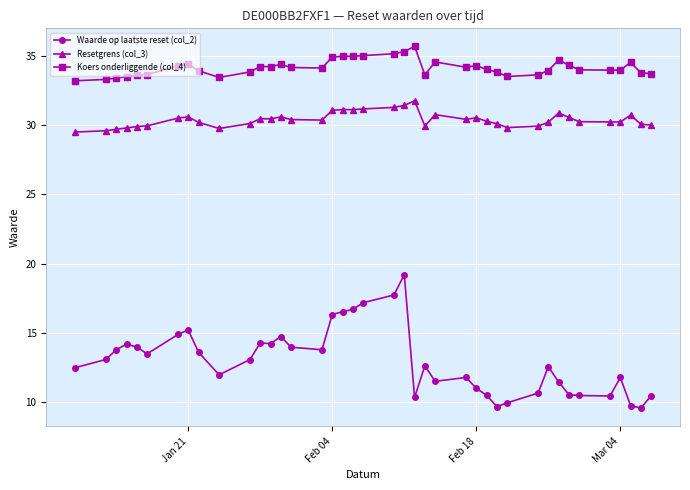

What is the difference between the maximum and minimum values in the Koers onderliggende (col_4) series?

2.5